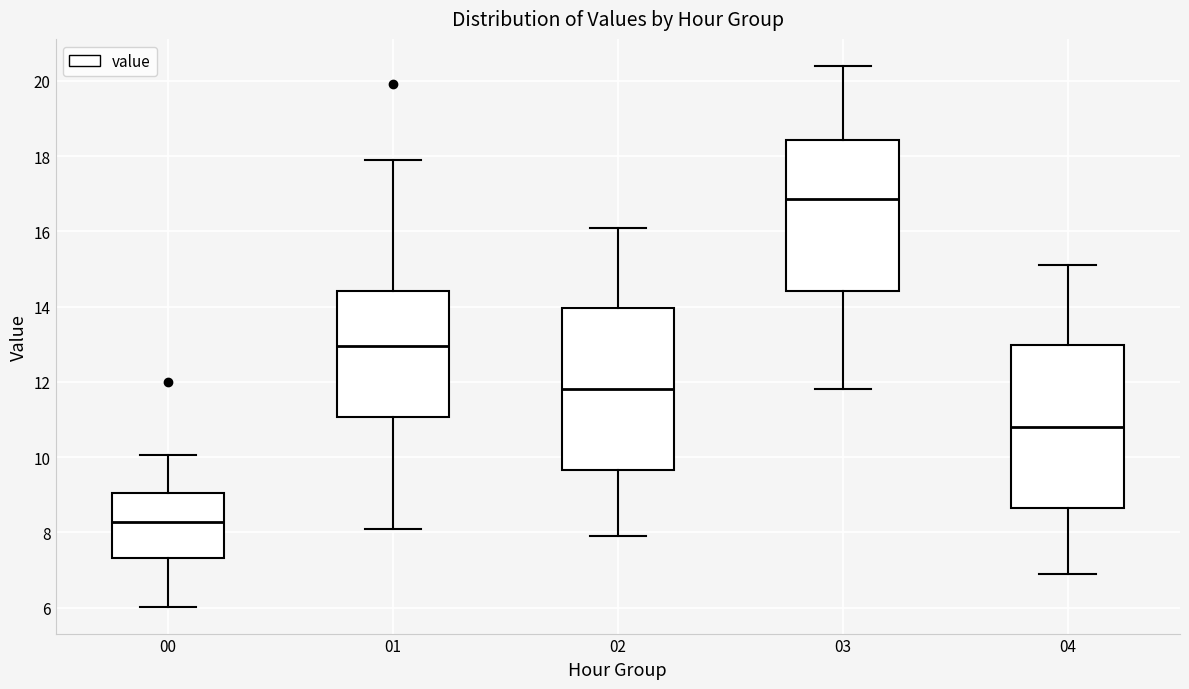

Reading left to right, read every box against the y-axis: the position of its median line, the range the box covers, and the ends of its whiskers. The values are not printed on the chart, so give them approximately, as read against the axis.

00: median 8.2, box 7.4 to 9.0, whiskers 6.0 to 10.0
01: median 13.0, box 11.0 to 14.4, whiskers 8.0 to 18.0
02: median 11.8, box 9.6 to 14.0, whiskers 8.0 to 16.2
03: median 16.8, box 14.4 to 18.4, whiskers 11.8 to 20.4
04: median 10.8, box 8.6 to 13.0, whiskers 7.0 to 15.2